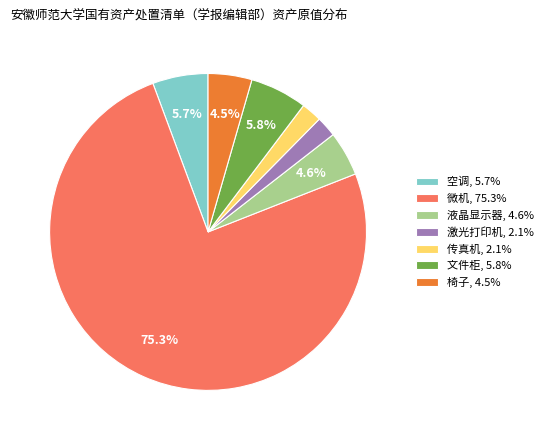

Count the number of slices in the pie.

7